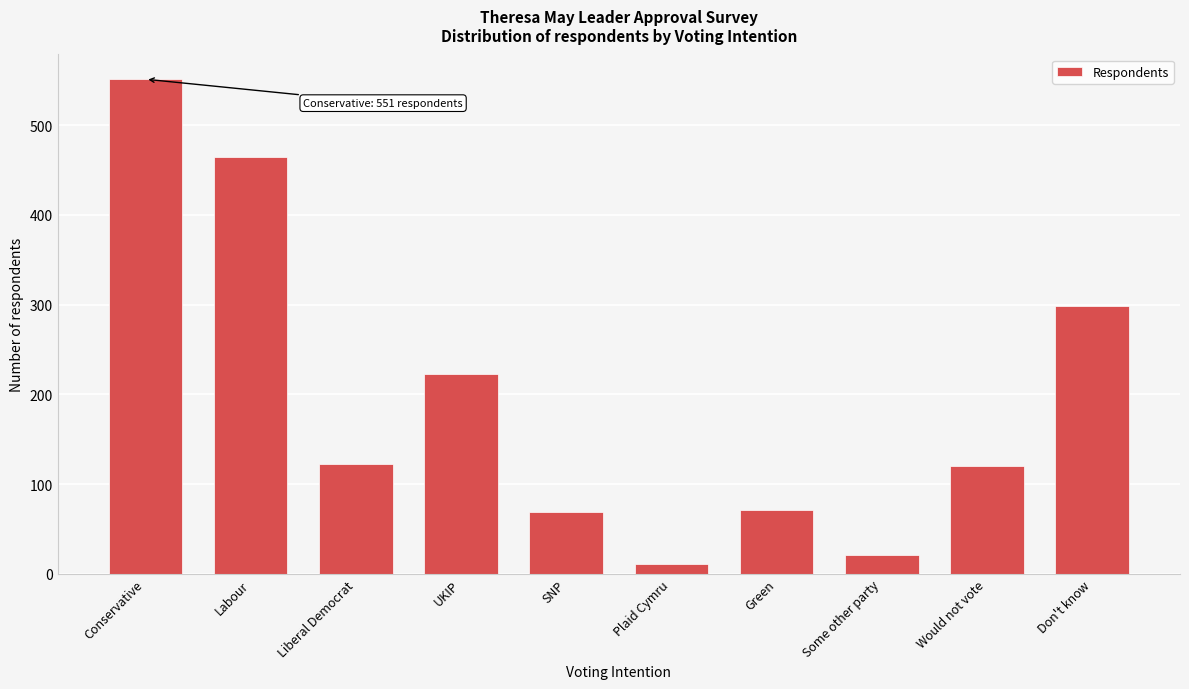

What is the value of the 4th bar from the left?

223